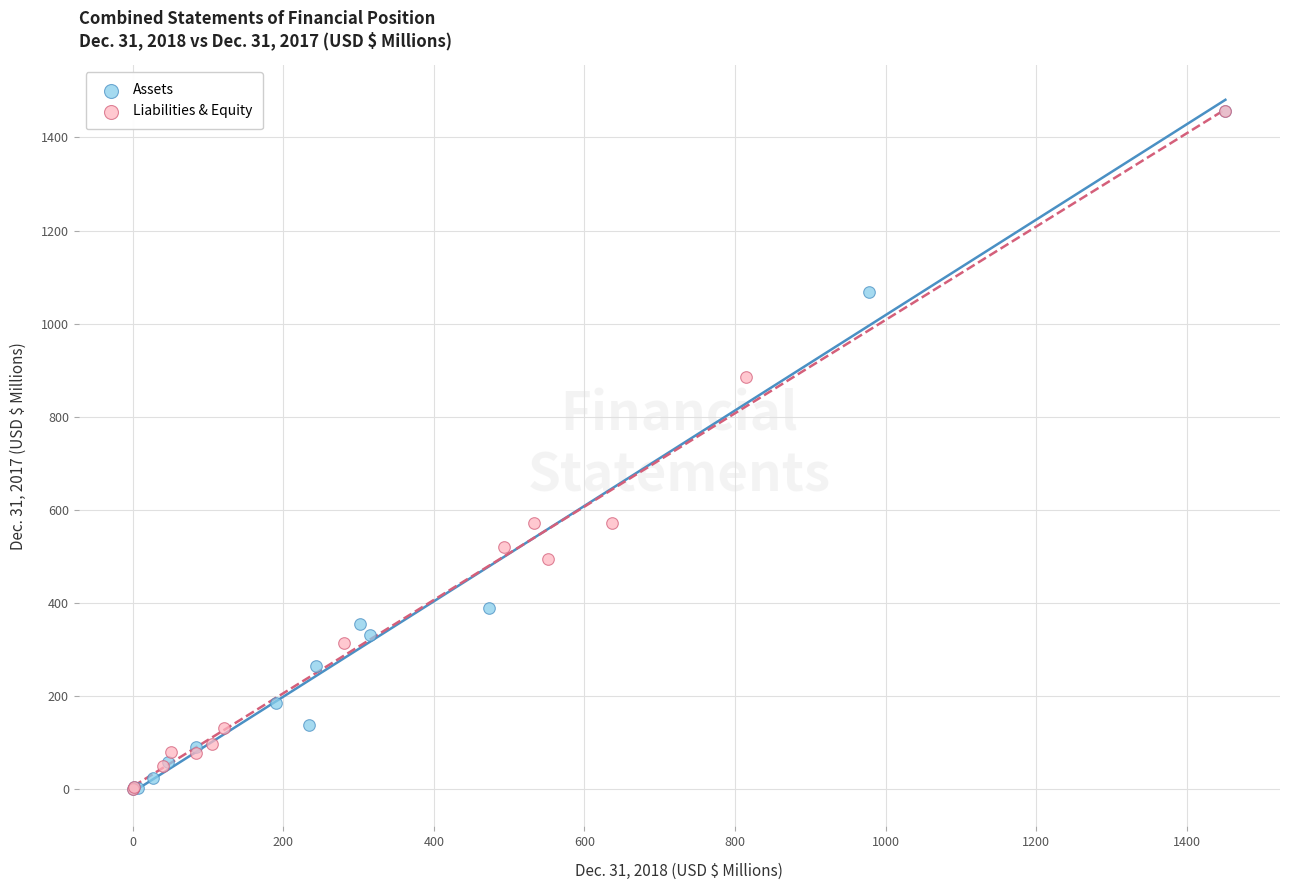

What are all the series names shown in the legend?

Assets, Liabilities & Equity